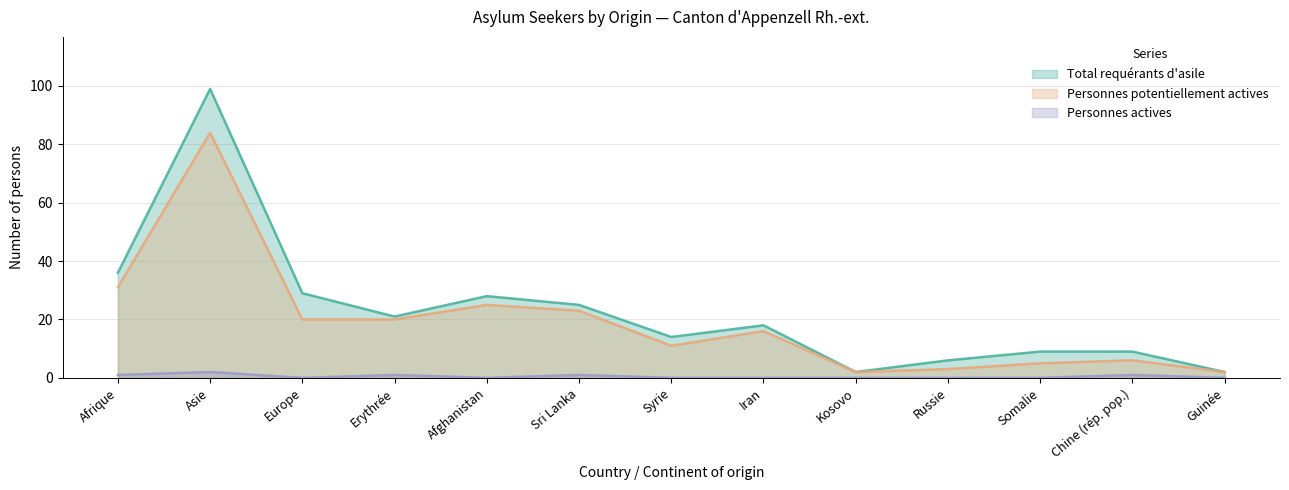

Reading right to left, what are all the values shown in this chart?

Total requérants d'asile: 2	9	9	6	2	18	14	25	28	21	29	99	36
Personnes potentiellement actives: 2	6	5	3	2	16	11	23	25	20	20	84	31
Personnes actives: 0	1	0	0	0	0	0	1	0	1	0	2	1